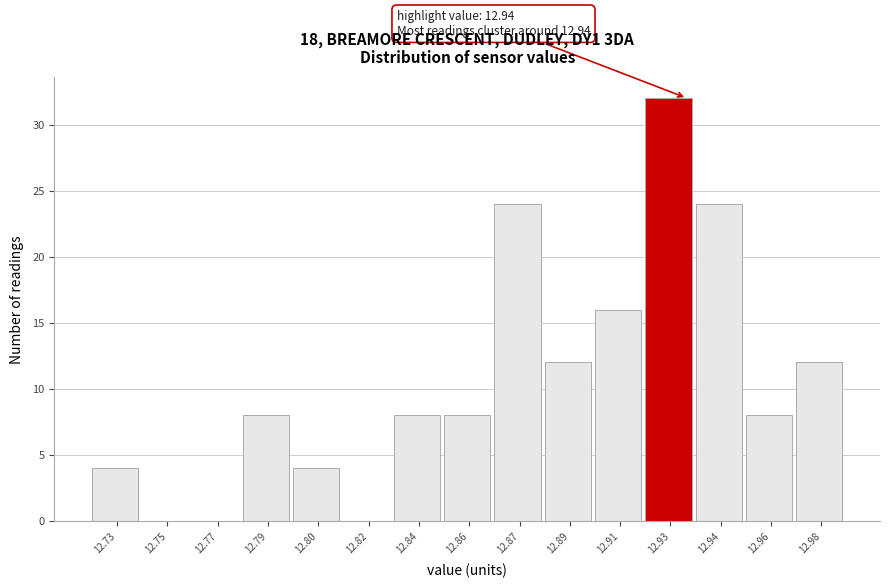

Reading right to left, list all the values displayed in this chart.

12.98=12	12.96=8	12.94=24	12.93=32	12.91=16	12.89=12	12.87=24	12.86=8	12.84=8	12.82=0	12.80=4	12.79=8	12.77=0	12.75=0	12.73=4